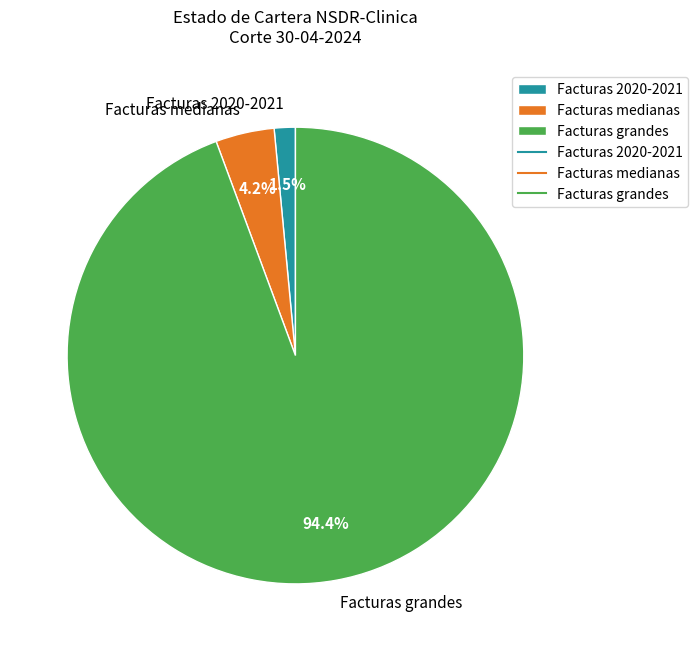

Which category has the smallest portion of the pie?

Facturas 2020-2021